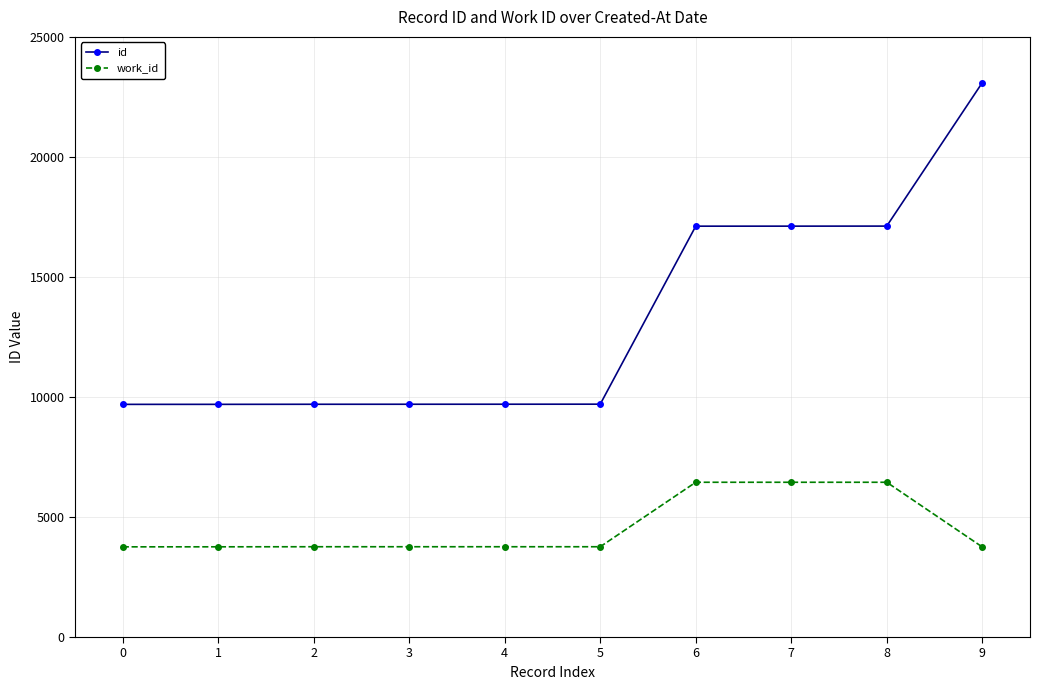

List the series in order of their peak value, highest first.

id, work_id